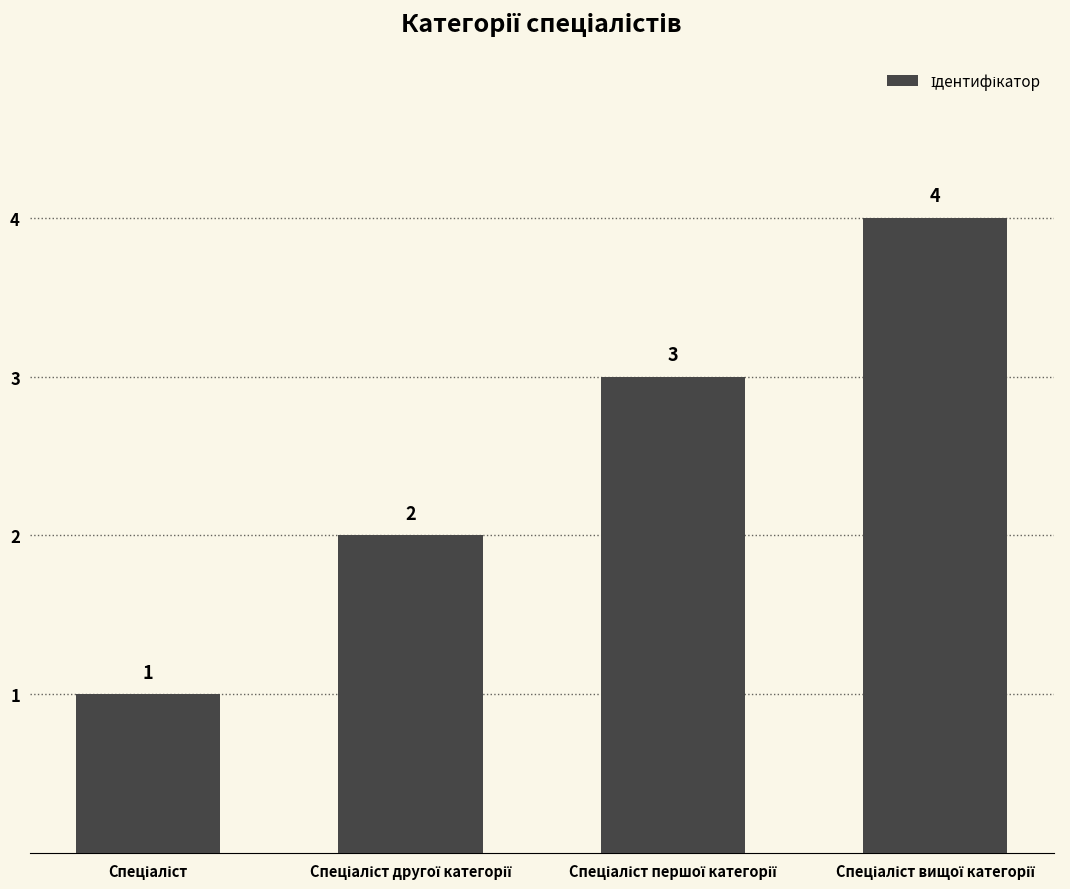

What is the sum of all values?

10